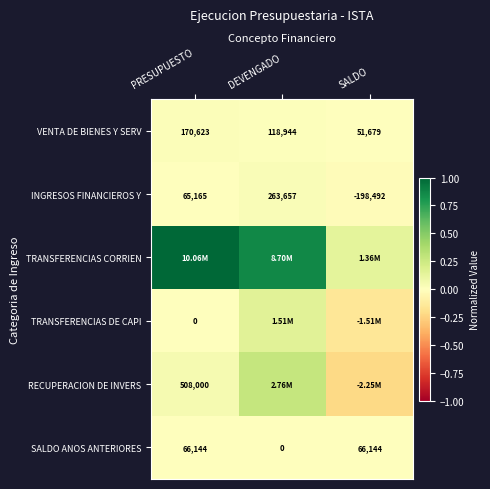

Where does the RECUPERACION DE INVERS series first go above 0?

PRESUPUESTO